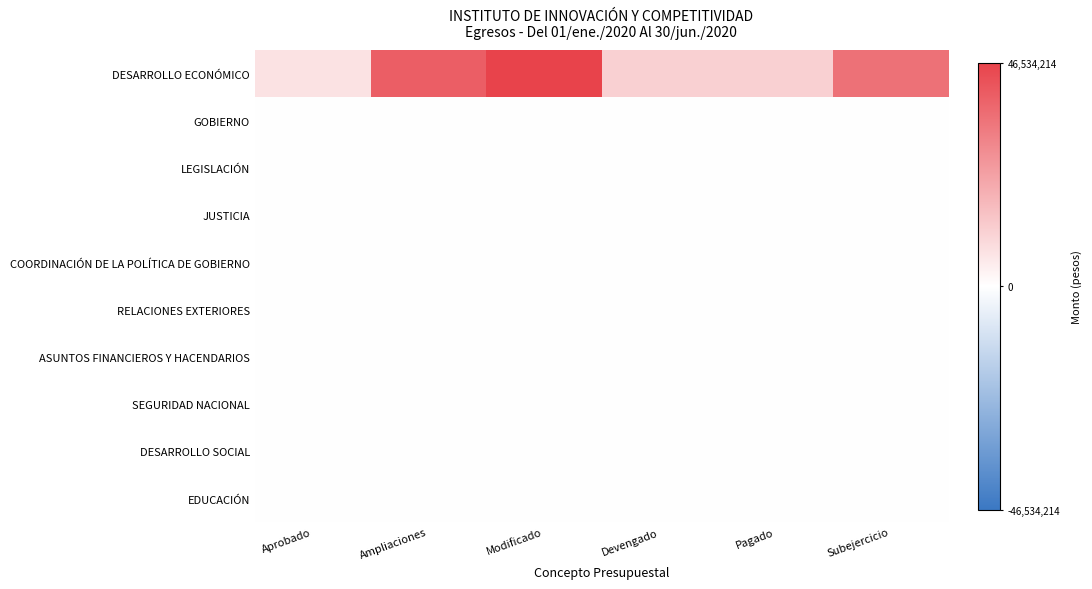

What is the difference between the highest and lowest values at Modificado?

46534213.9